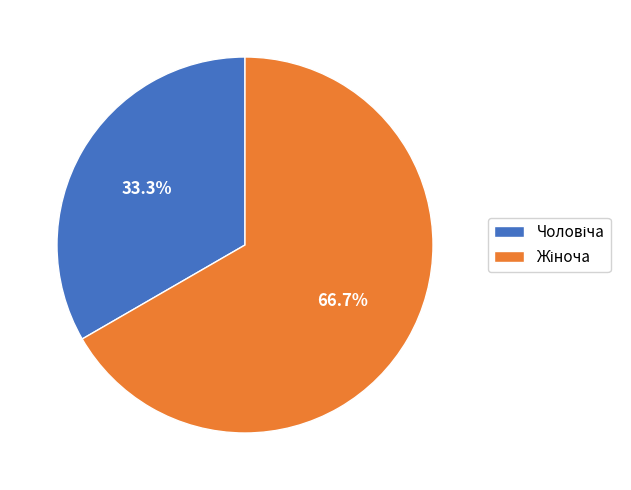

Is there any slice that represents more than half of the pie?

Yes